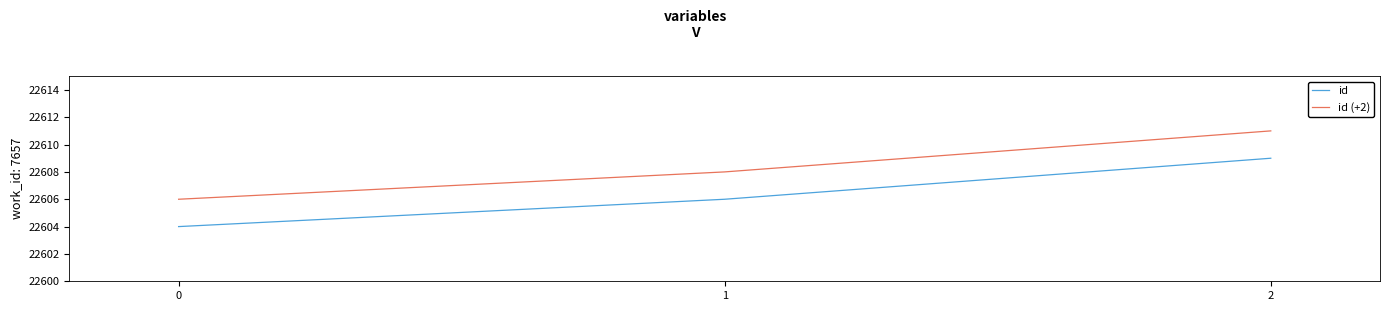

Is the value of id at 2 greater than the value of id (+2) at 2?

No